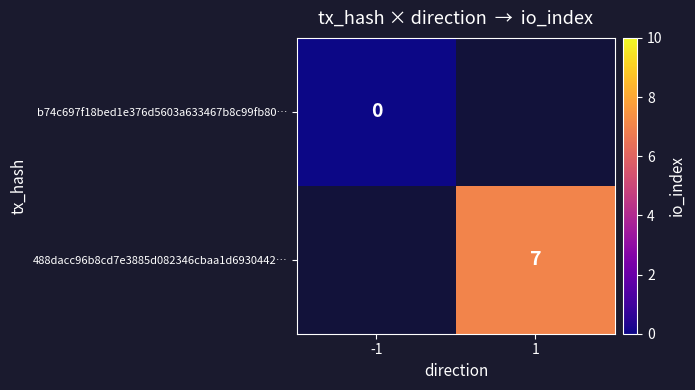

True or false: 488dacc96b8cd7e3885d082346cbaa1d6930442… has a value of 7 at 1.

True